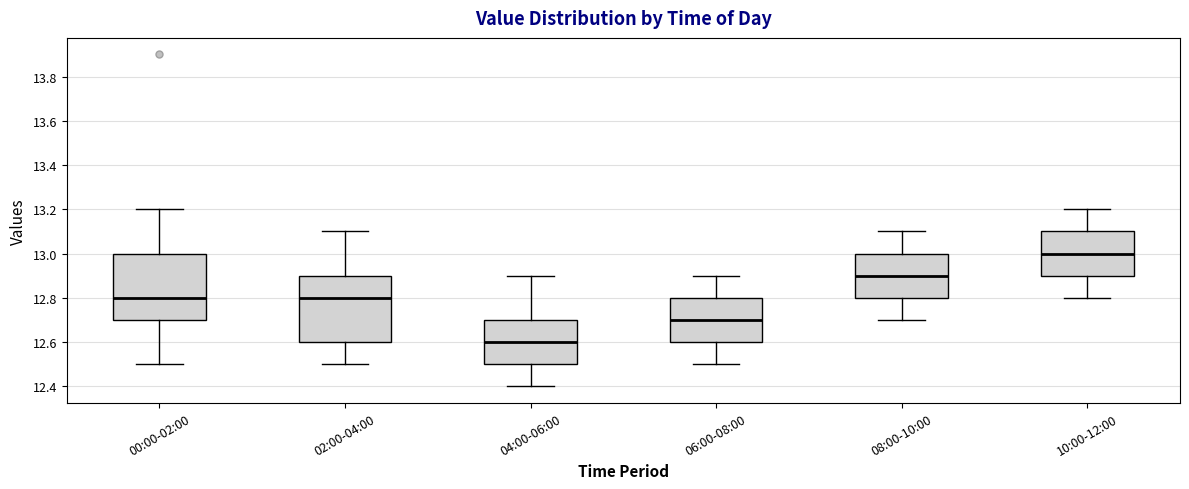

Which box has the highest median line?

10:00-12:00